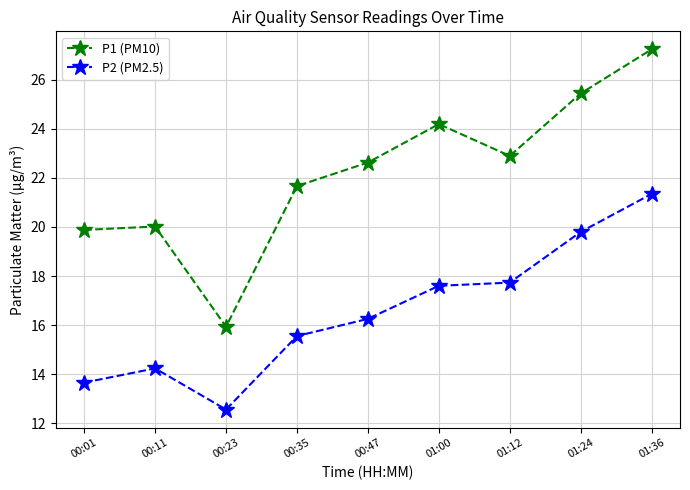

Which series has the largest total across all categories?

P1 (PM10)